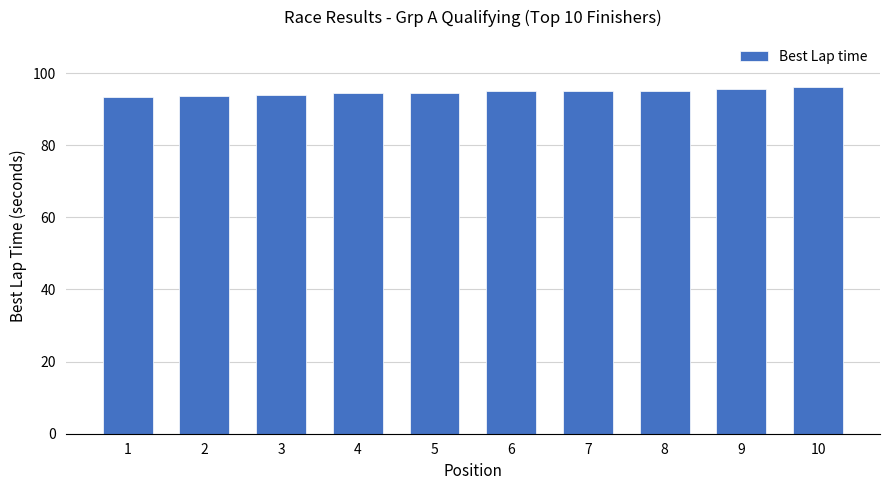

The chart shows a value of 95.1 at 7. True or false?

True